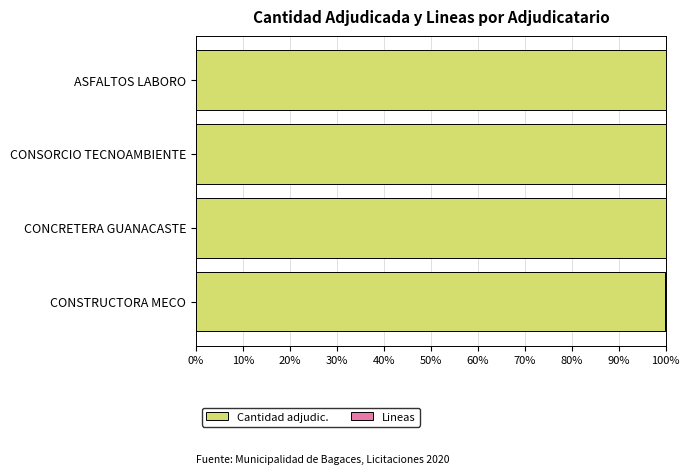

Is it true that Cantidad adjudic. equals 38.7 at ASFALTOS LABORO?

False